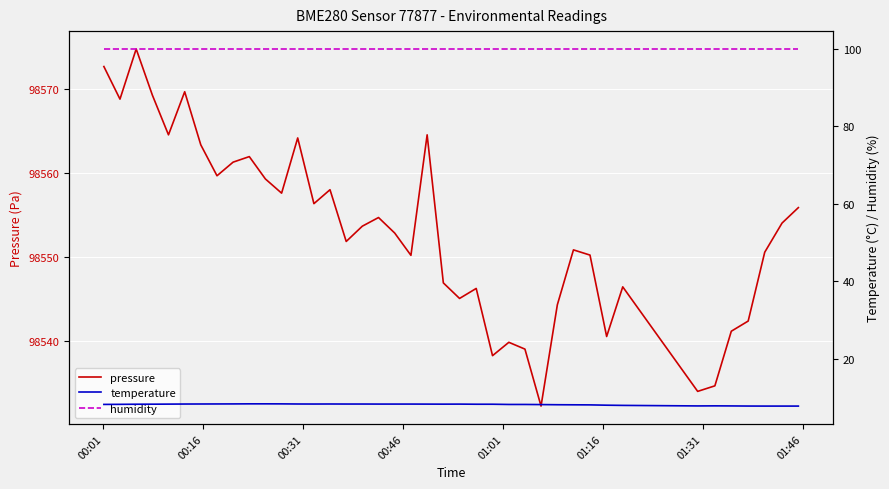

Rank the series by their maximum value, from highest to lowest.

pressure, humidity, temperature